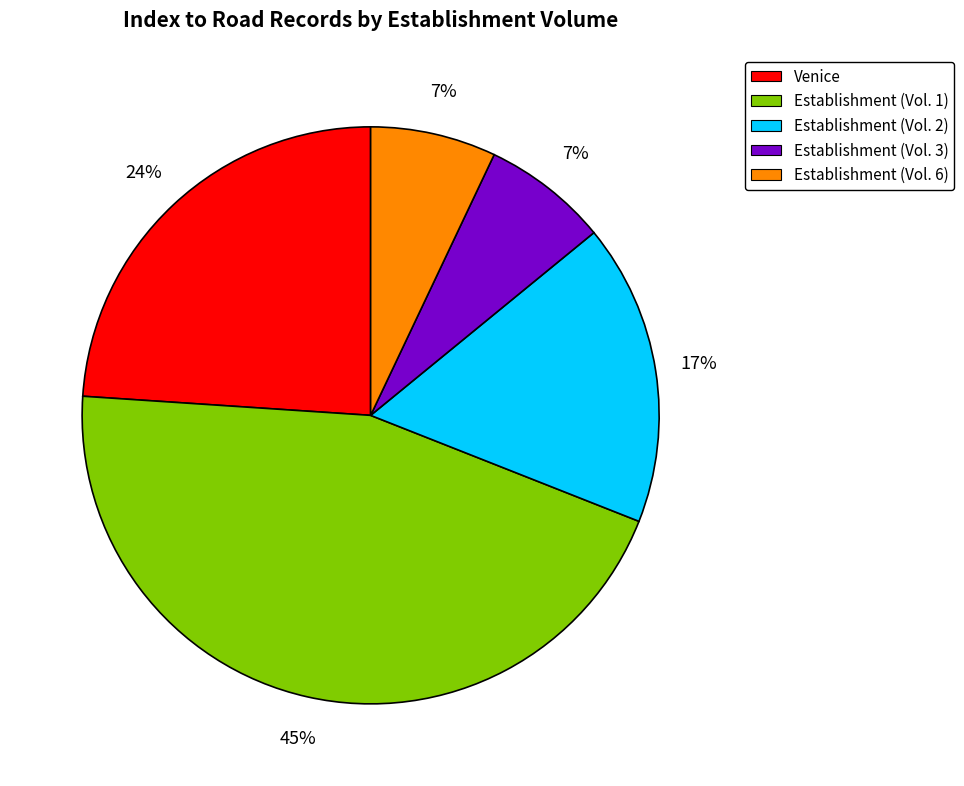

Is the sum of Establishment (Vol. 6) and Establishment (Vol. 1) greater than half?

Yes